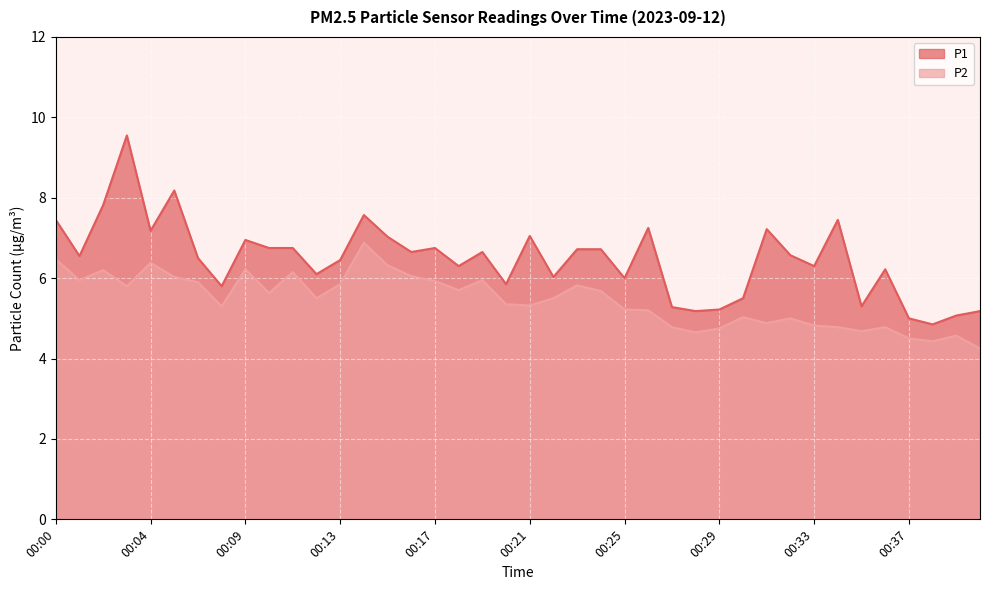

Rank the series by their maximum value, from highest to lowest.

P1, P2